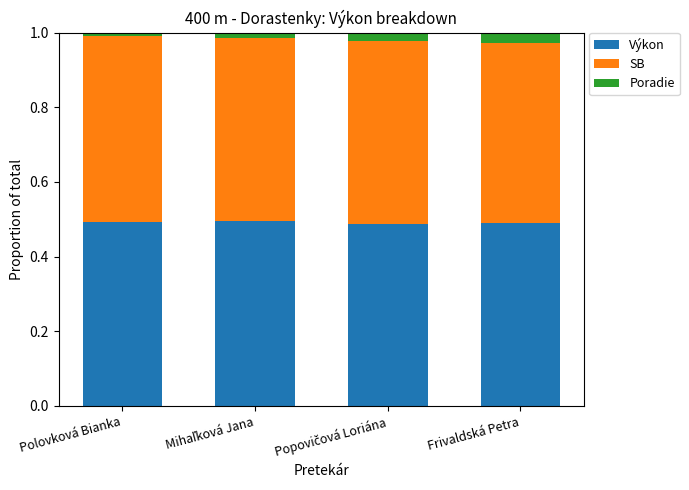

What is the sum of all Výkon values?

2.0